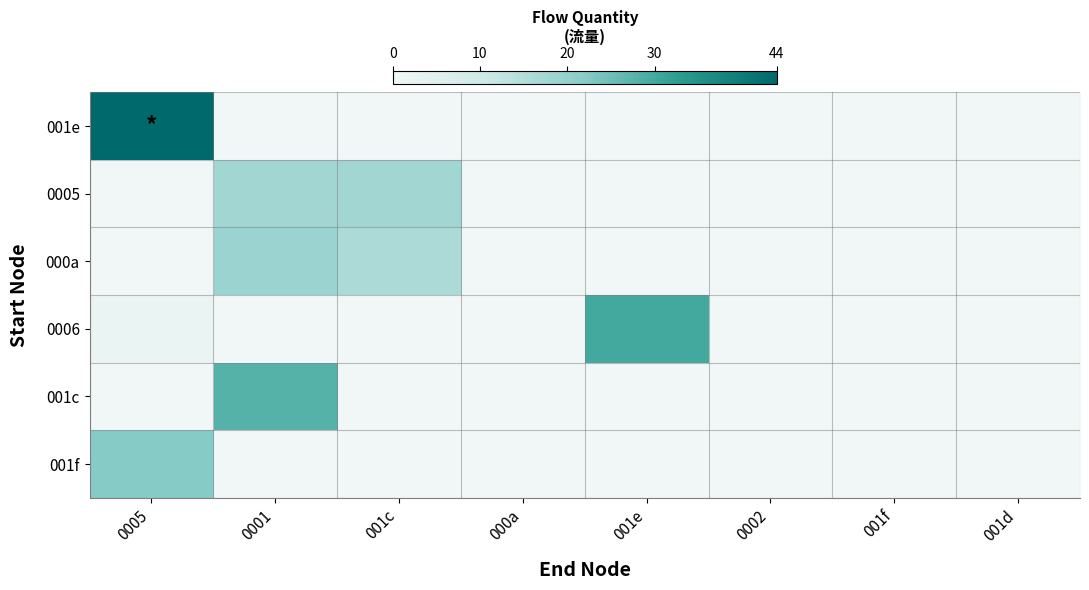

Reading left to right, extract all data points from this chart.

001e: 0005=44	0001=0	001c=0	000a=0	001e=0	0002=0	001f=0	001d=0
0005: 0005=0	0001=18	001c=18	000a=0	001e=0	0002=0	001f=0	001d=0
000a: 0005=0	0001=19	001c=16	000a=0	001e=0	0002=0	001f=0	001d=0
0006: 0005=2	0001=0	001c=0	000a=0	001e=30	0002=0	001f=0	001d=0
001c: 0005=0	0001=28	001c=0	000a=0	001e=0	0002=0	001f=0	001d=0
001f: 0005=22	0001=0	001c=0	000a=0	001e=0	0002=0	001f=0	001d=0